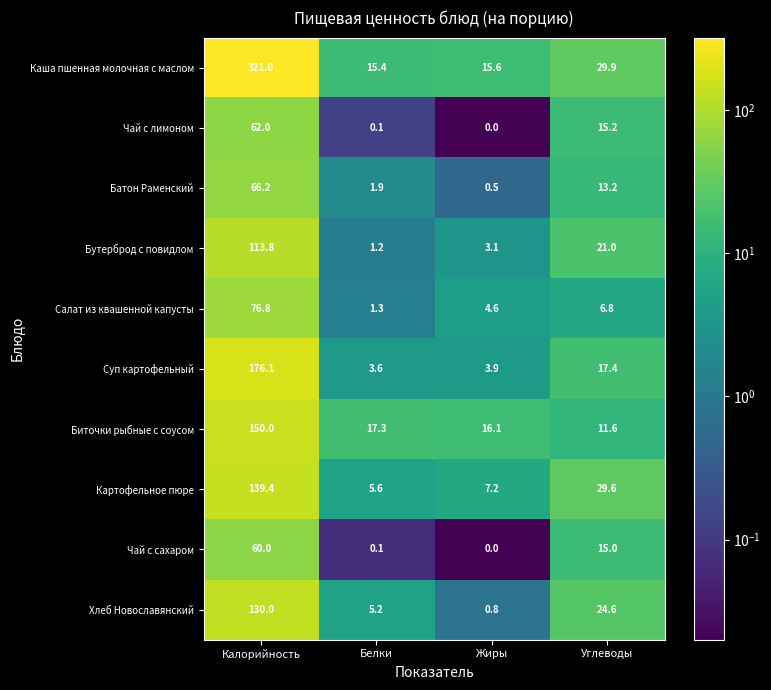

What is the sum of all Бутерброд с повидлом values?

139.1